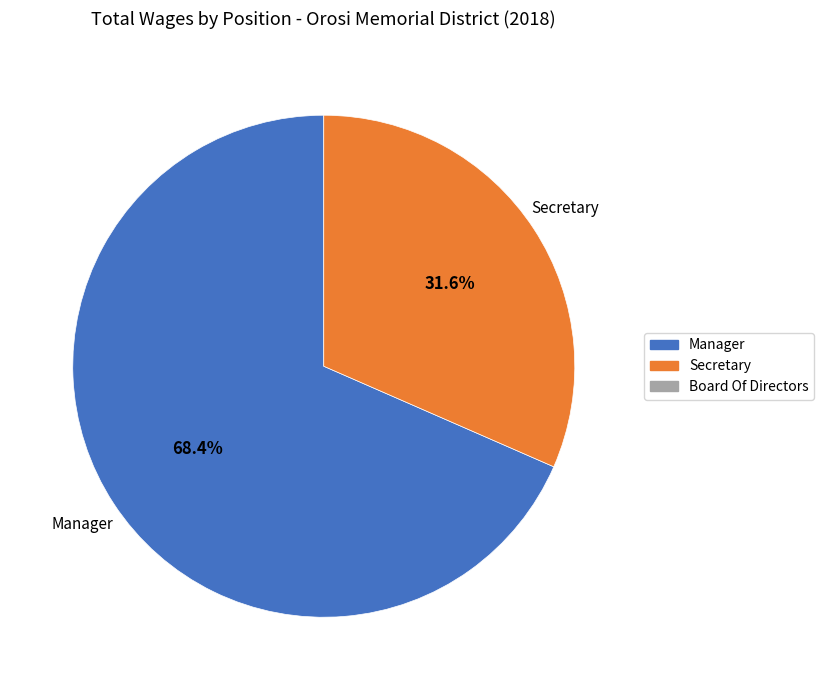

Rank the categories by value from highest to lowest.

Manager, Secretary